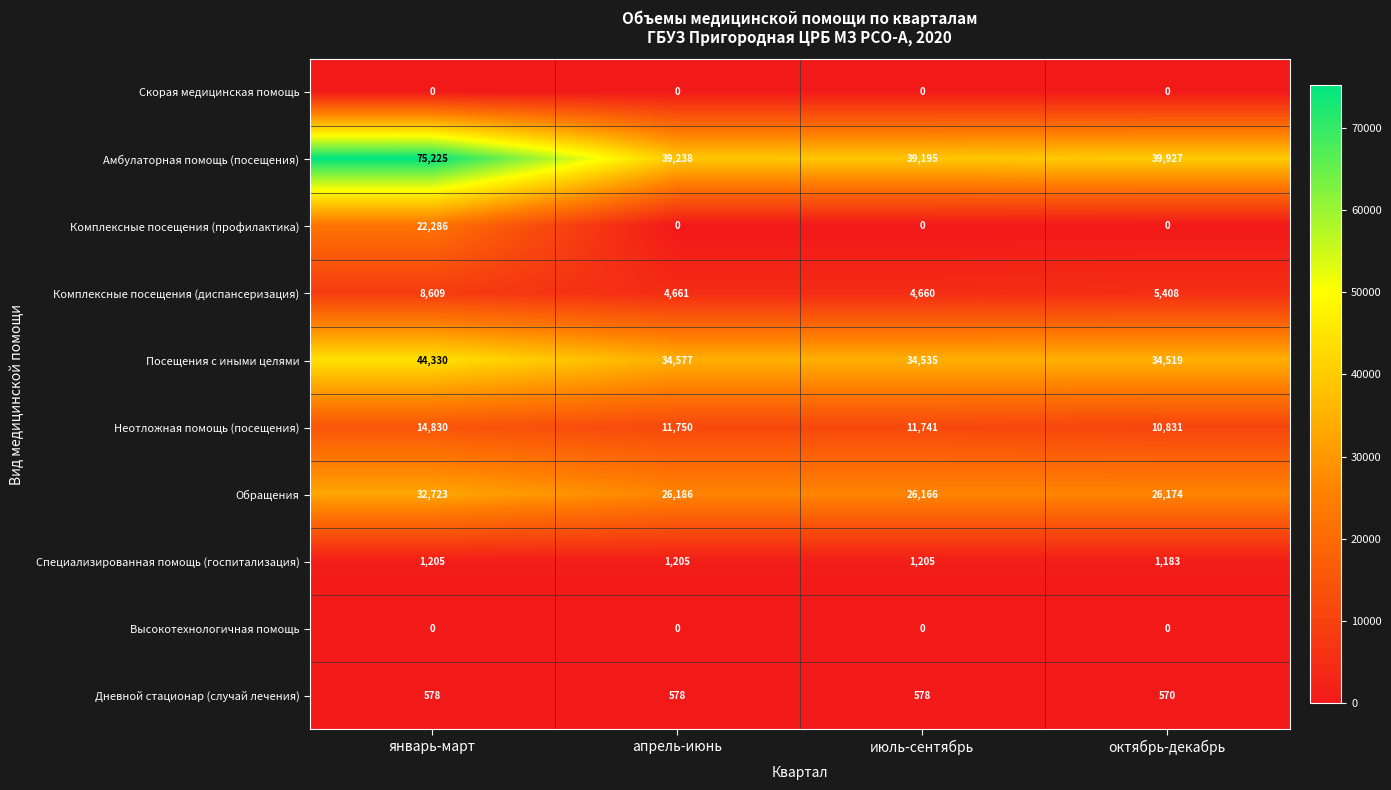

What is the total value across all series at октябрь-декабрь?

118612